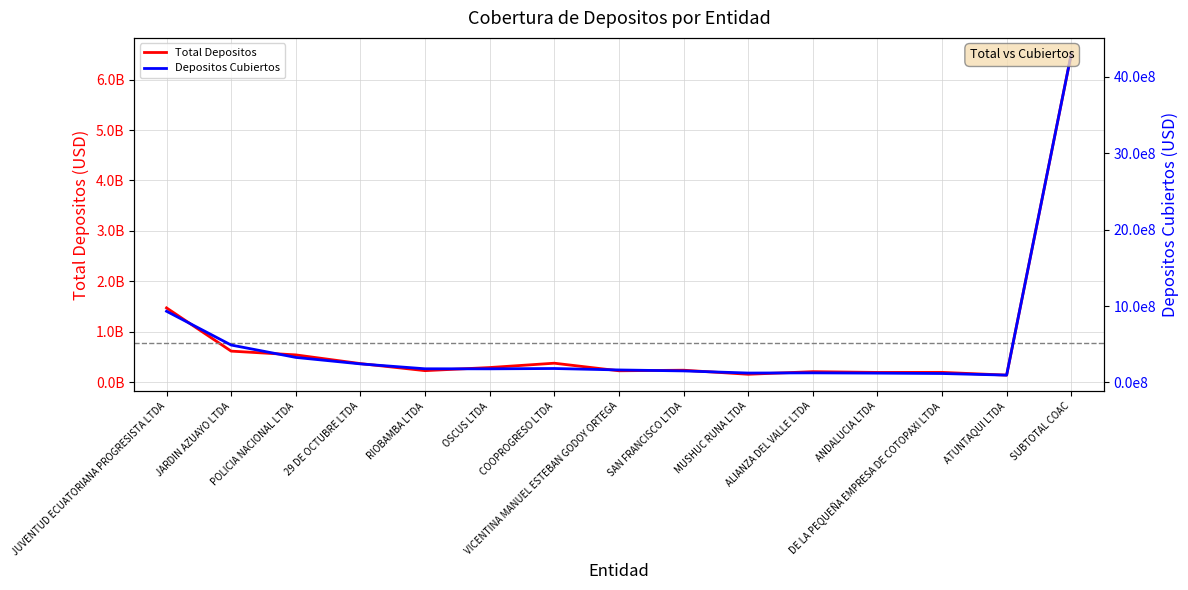

Reading left to right, what are all the values shown in this chart?

Total Depositos: JUVENTUD ECUATORIANA PROGRESISTA LTDA=1473619036.8	JARDIN AZUAYO LTDA=616724816.3	POLICIA NACIONAL LTDA=541957926.7	29 DE OCTUBRE LTDA=369495903.9	RIOBAMBA LTDA=229572144.6	OSCUS LTDA=291240887.6	COOPROGRESO LTDA=377255865.9	VICENTINA MANUEL ESTEBAN GODOY ORTEGA=226887846.7	SAN FRANCISCO LTDA=238485237.6	MUSHUC RUNA LTDA=157716135.1	ALIANZA DEL VALLE LTDA=209567015.2	ANDALUCIA LTDA=194389718.0	DE LA PEQUEÑA EMPRESA DE COTOPAXI LTDA=195617190.7	ATUNTAQUI LTDA=140816816.5	SUBTOTAL COAC=6508318537.1
Depositos Cubiertos: JUVENTUD ECUATORIANA PROGRESISTA LTDA=932112250.4	JARDIN AZUAYO LTDA=489702037.7	POLICIA NACIONAL LTDA=327912086.9	29 DE OCTUBRE LTDA=242939672.7	RIOBAMBA LTDA=178890233.5	OSCUS LTDA=178385966.6	COOPROGRESO LTDA=182530668.6	VICENTINA MANUEL ESTEBAN GODOY ORTEGA=163775080.3	SAN FRANCISCO LTDA=151071860.7	MUSHUC RUNA LTDA=123229231.1	ALIANZA DEL VALLE LTDA=125668413.1	ANDALUCIA LTDA=122051684.0	DE LA PEQUEÑA EMPRESA DE COTOPAXI LTDA=117062021.3	ATUNTAQUI LTDA=95944153.0	SUBTOTAL COAC=4300137591.9